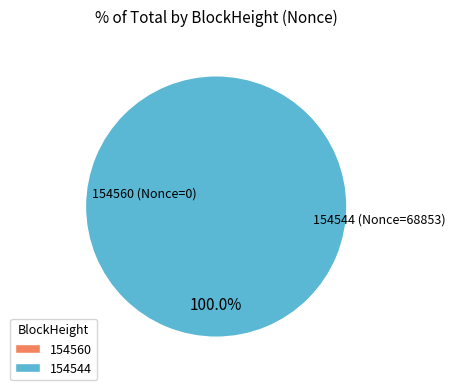

Is it true that 154560 is 6% of the pie?

False